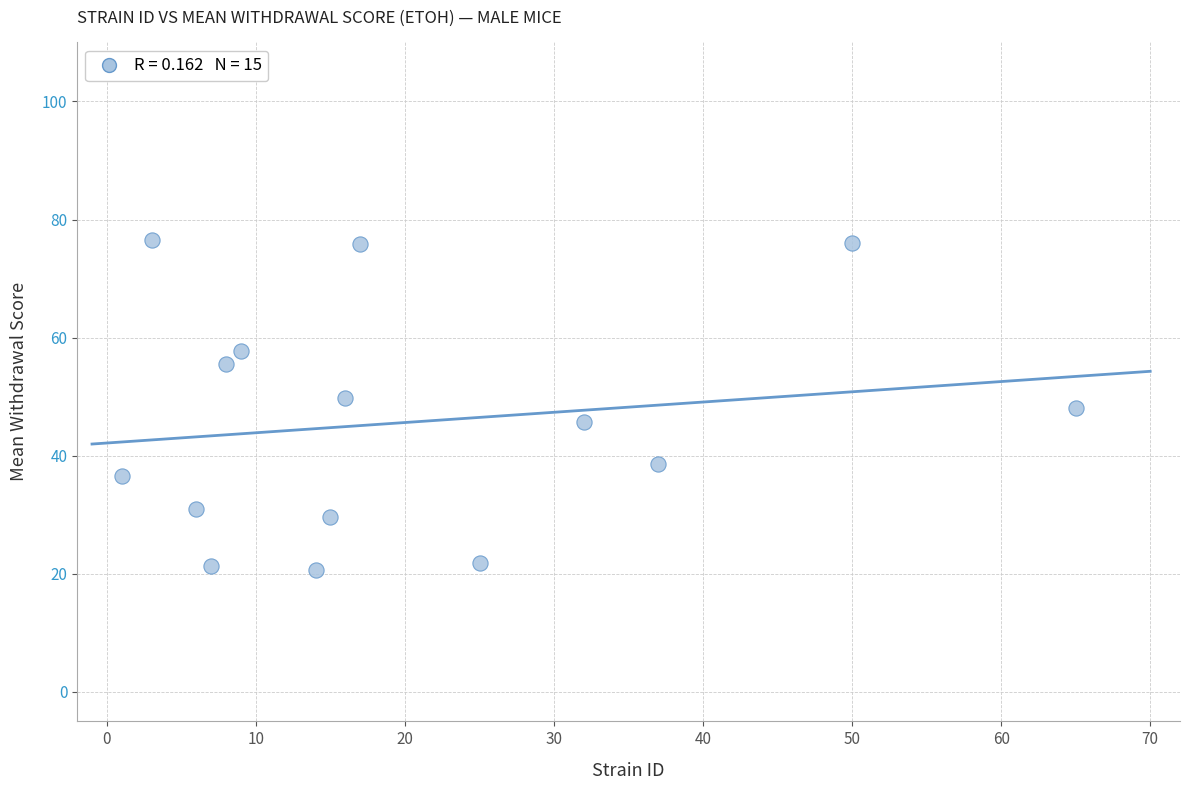

What is the range of X values (max minus min)?

64.0